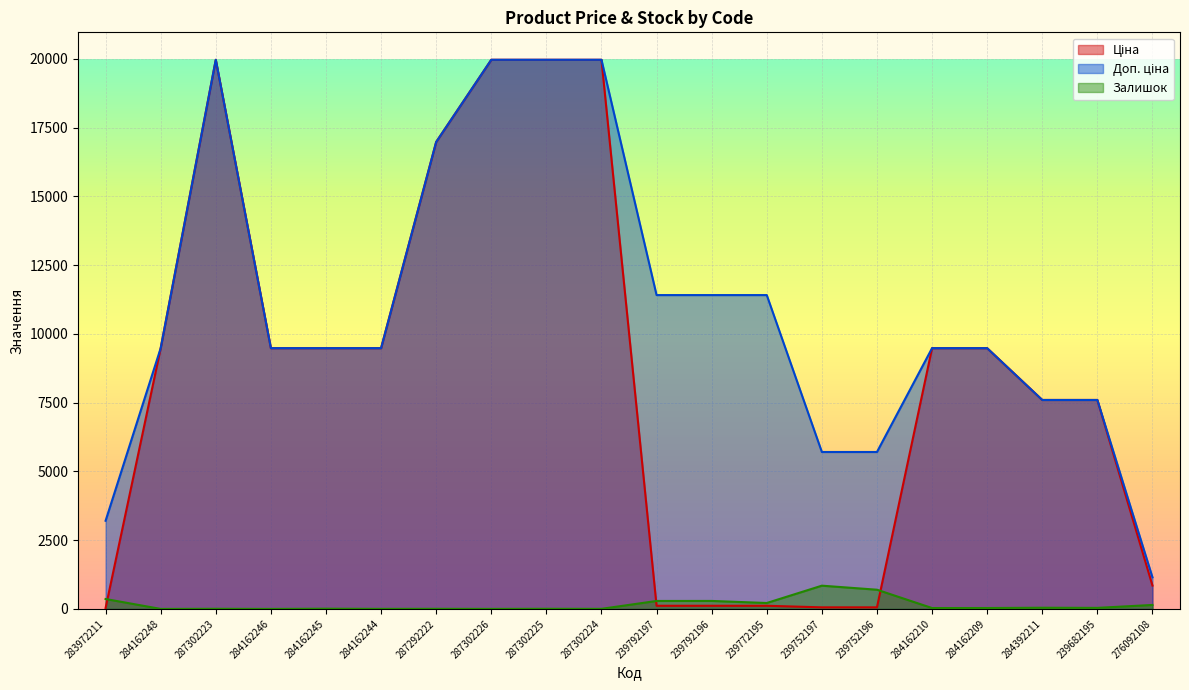

Rank the categories by Залишок value from highest to lowest.

239752197, 239752196, 283972211, 239792196, 239792197, 239772195, 276092108, 284392211, 239682195, 284162209, 284162210, 284162245, 287302223, 287302225, 287292222, 287302224, 284162244, 287302226, 284162248, 284162246